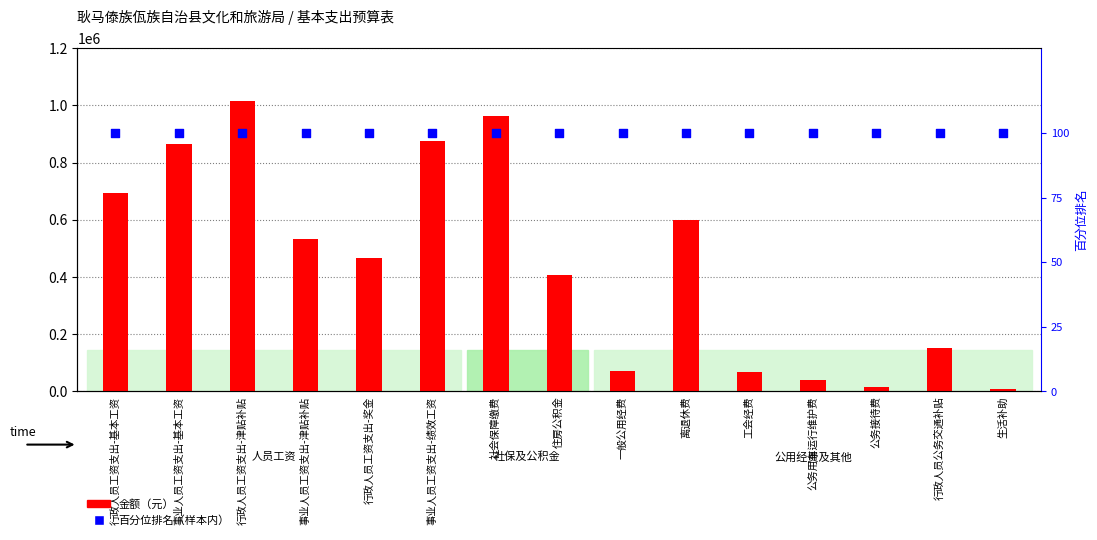

Which series contains the lowest Y value?

百分位排名